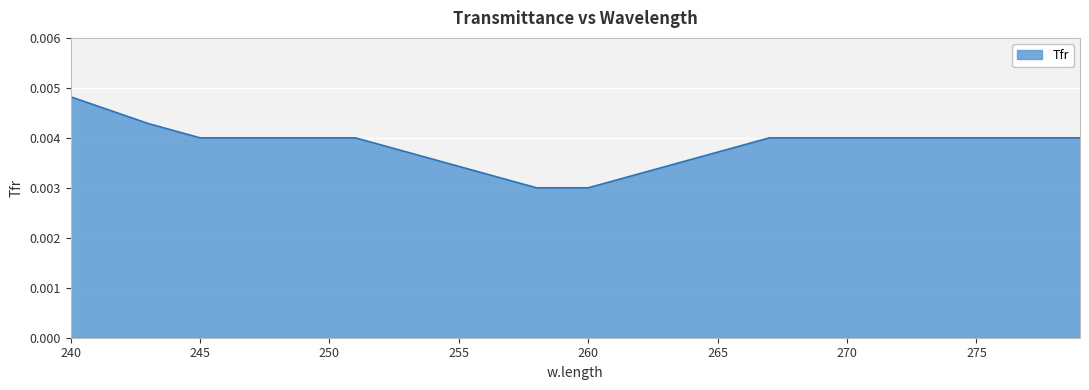

At which label is the value closest to 0?

258